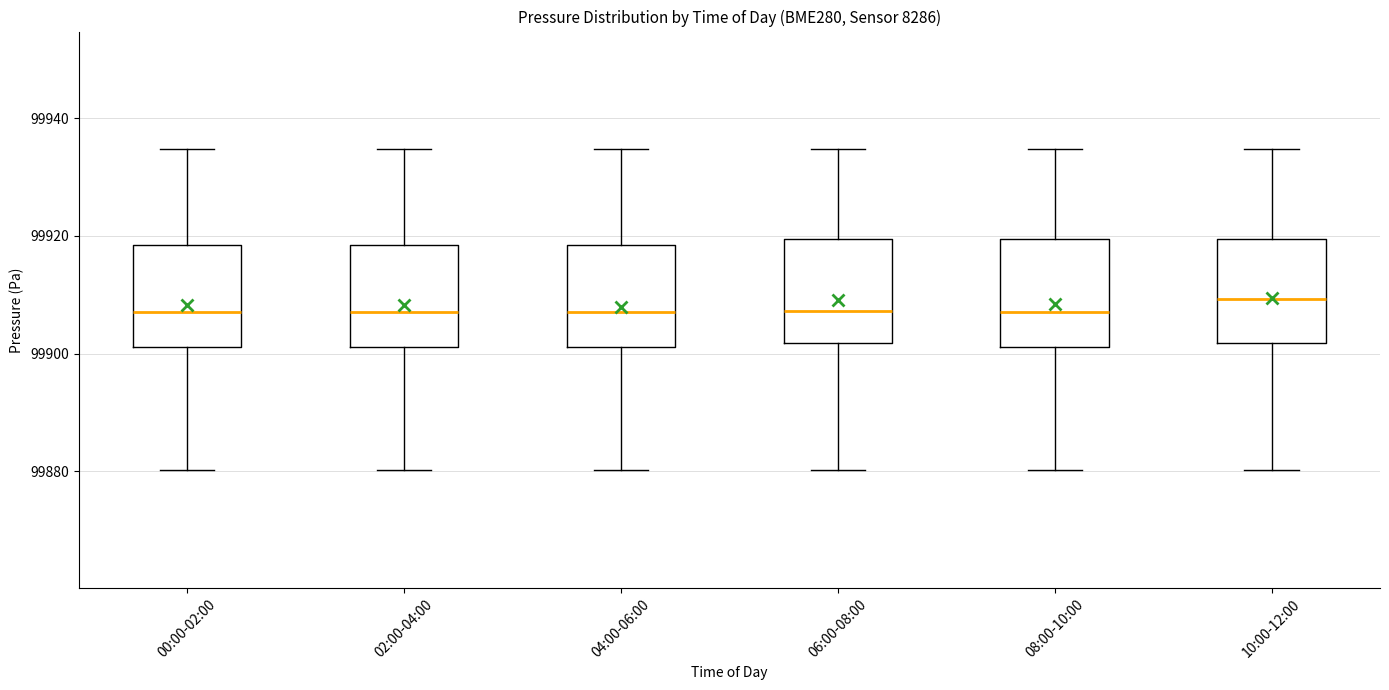

Reading left to right, read every box against the y-axis: the position of its median line, the range the box covers, and the ends of its whiskers. The values are not printed on the chart, so give them approximately, as read against the axis.

00:00-02:00: median 99908, box 99902 to 99918, whiskers 99880 to 99934
02:00-04:00: median 99908, box 99902 to 99918, whiskers 99880 to 99934
04:00-06:00: median 99908, box 99902 to 99918, whiskers 99880 to 99934
06:00-08:00: median 99908, box 99902 to 99920, whiskers 99880 to 99934
08:00-10:00: median 99908, box 99902 to 99920, whiskers 99880 to 99934
10:00-12:00: median 99910, box 99902 to 99920, whiskers 99880 to 99934